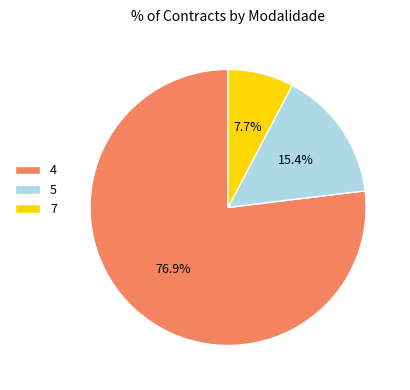

To the nearest percent, what percentage of the pie is 4?

77%